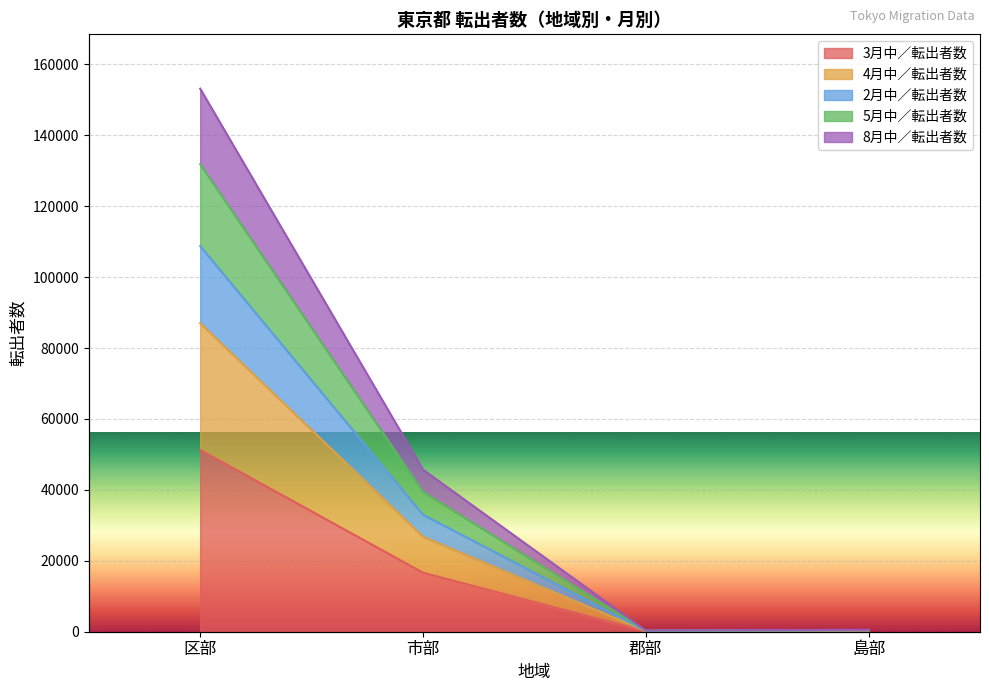

How many lines are shown in the chart?

5